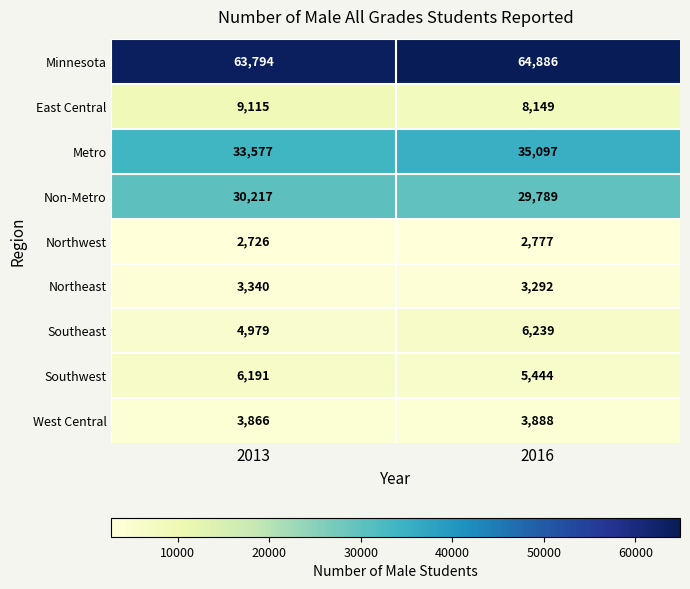

Rank the series by their maximum value, from highest to lowest.

Minnesota, Metro, Non-Metro, East Central, Southeast, Southwest, West Central, Northeast, Northwest